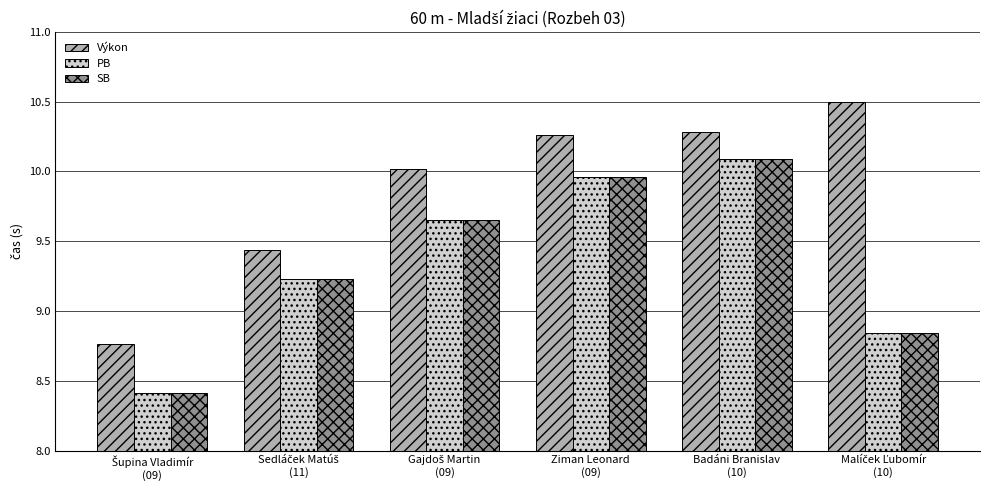

What is the difference between the maximum and minimum values in the PB series?

1.7